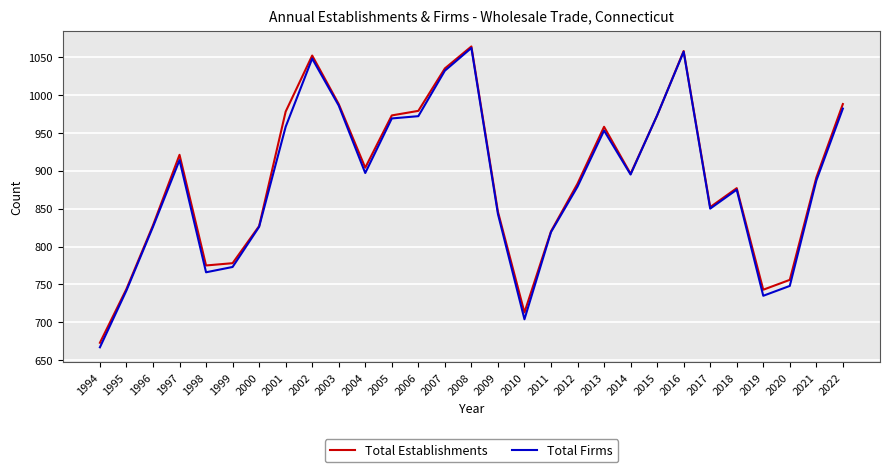

Does the chart have visible grid lines?

Yes